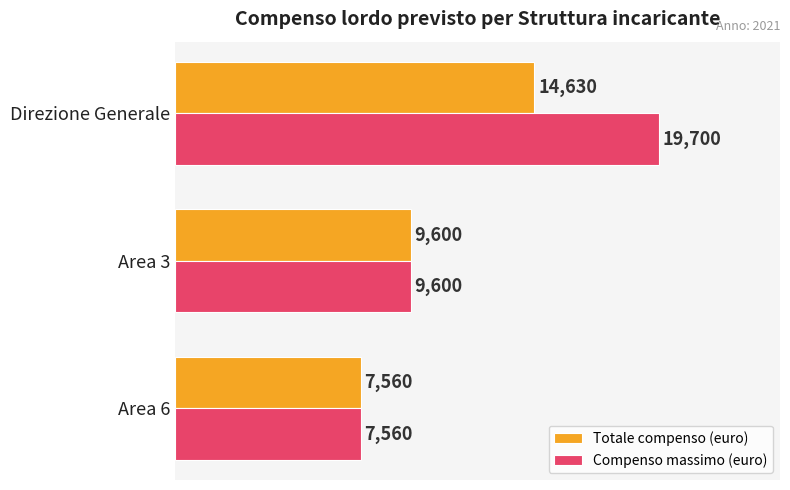

Count the number of data series in this chart.

2